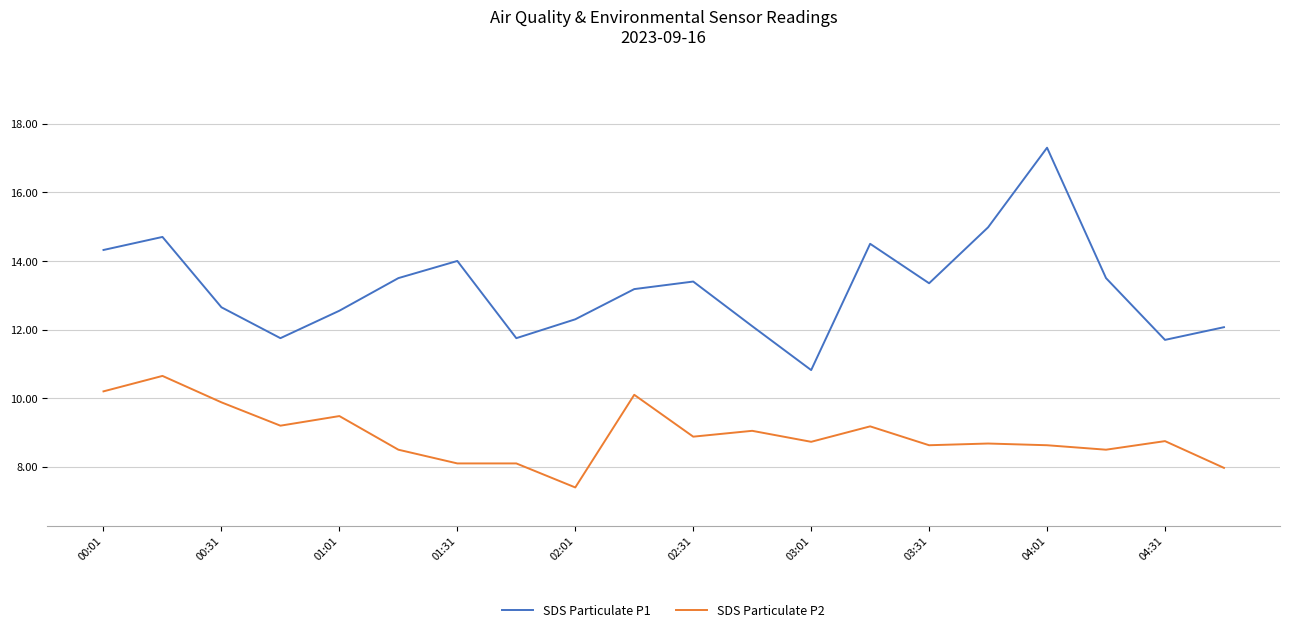

What is the sum of all SDS Particulate P2 values?

178.6